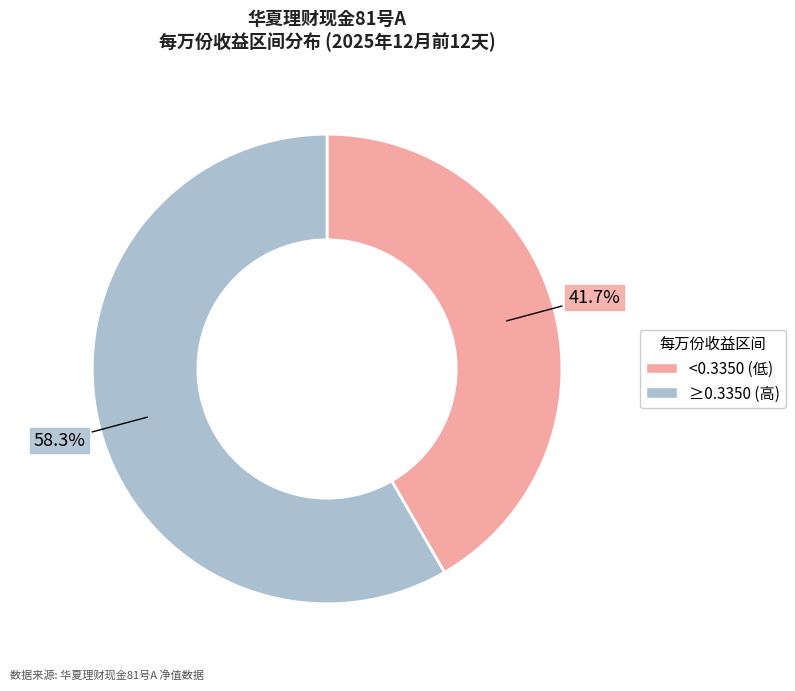

How much of the chart is everything except <0.3350 (低)?

58.3%